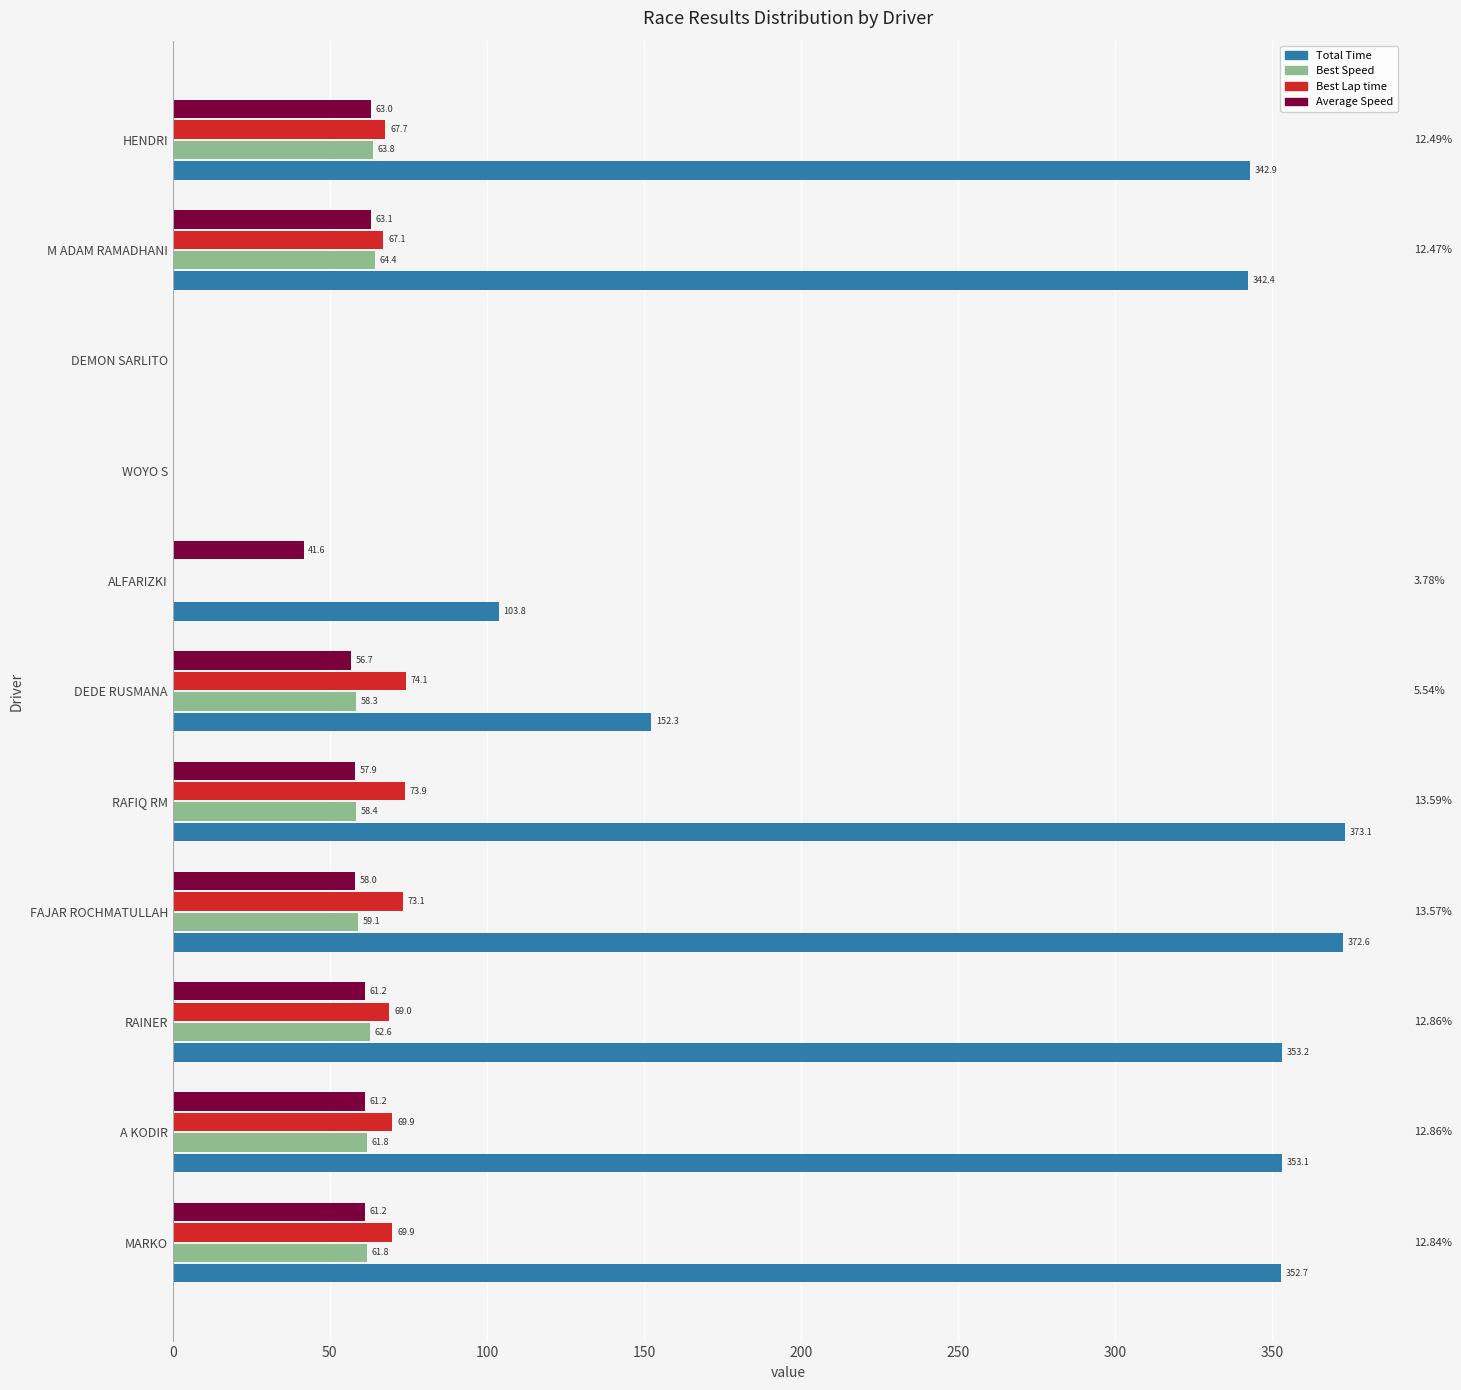

Which series has the largest total across all categories?

Total Time